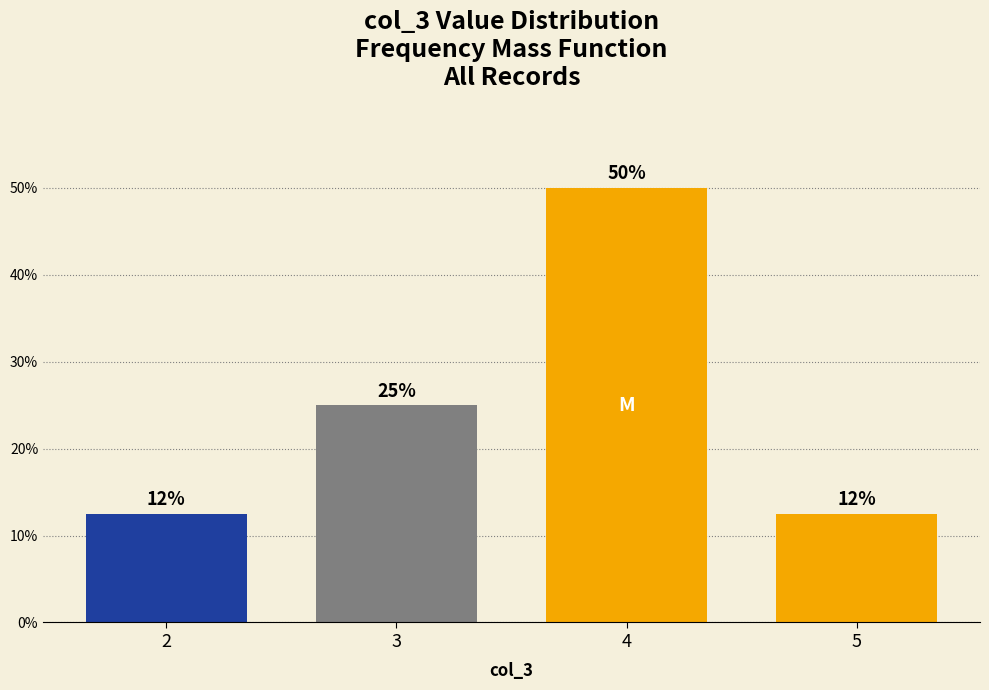

Between 5 and 4, which is larger?

4